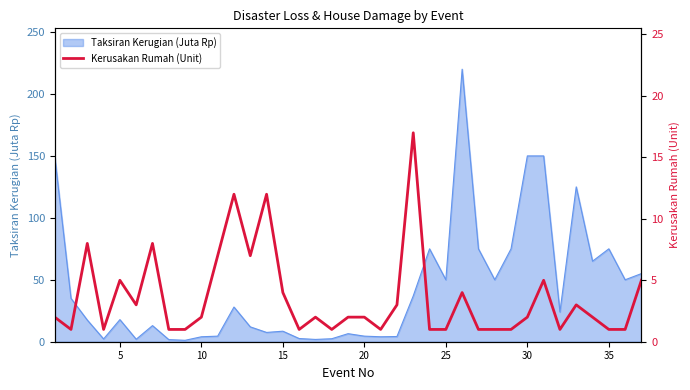

How many data points does each series have?

37